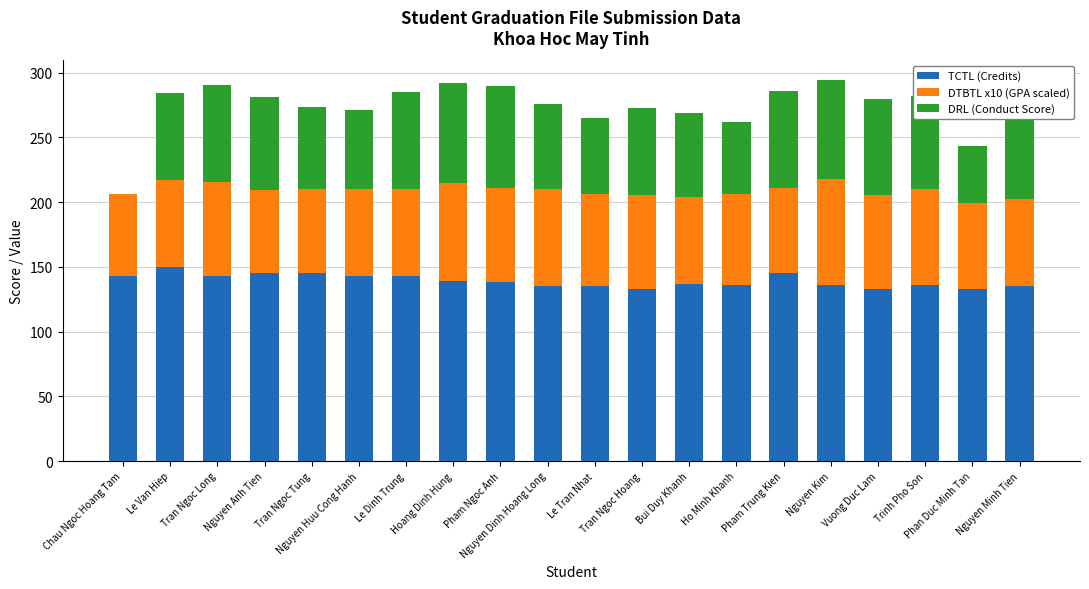

Rank the categories by TCTL (Credits) value from lowest to highest.

Tran Ngoc Hoang, Vuong Duc Lam, Phan Duc Minh Tan, Nguyen Dinh Hoang Long, Le Tran Nhat, Nguyen Minh Tien, Ho Minh Khanh, Nguyen Kim, Trinh Pho Son, Bui Duy Khanh, Pham Ngoc Anh, Hoang Dinh Hung, Chau Ngoc Hoang Tam, Tran Ngoc Long, Nguyen Huu Cong Hanh, Le Dinh Trung, Nguyen Anh Tien, Tran Ngoc Tung, Pham Trung Kien, Le Van Hiep